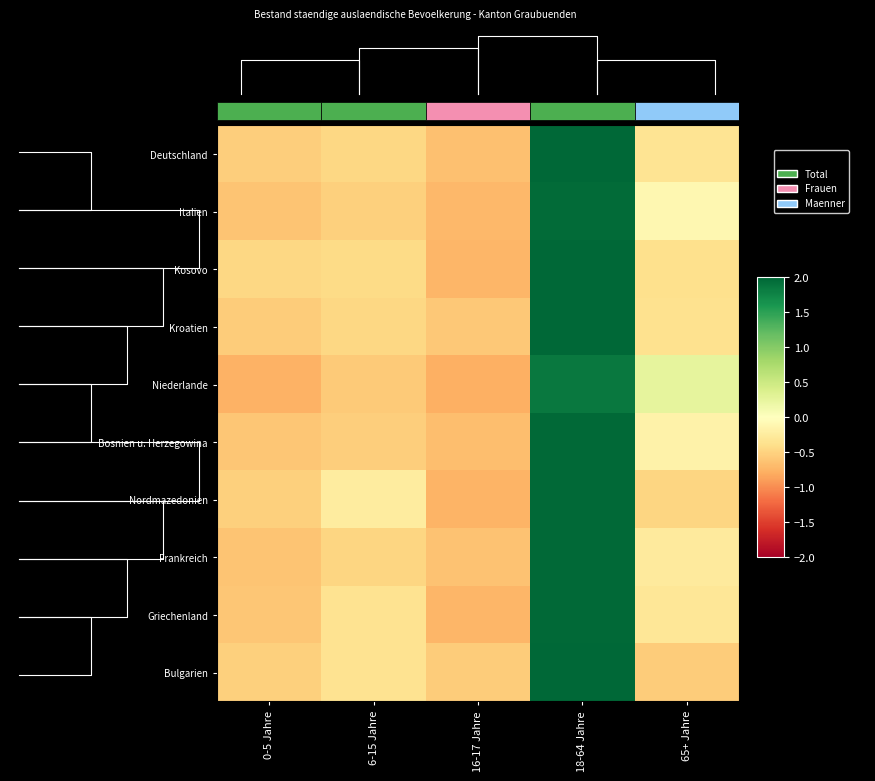

How many values in Niederlande are above zero?

2